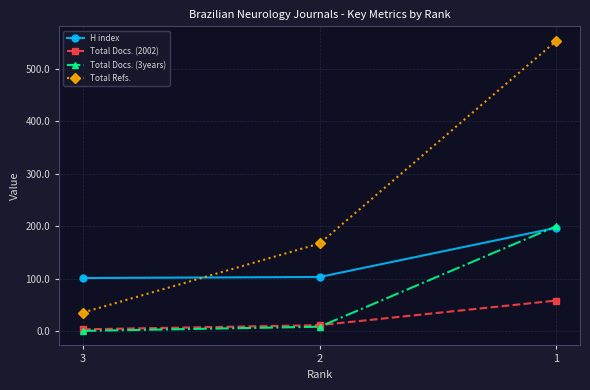

The value of H index at 3 is 101. True or false?

True